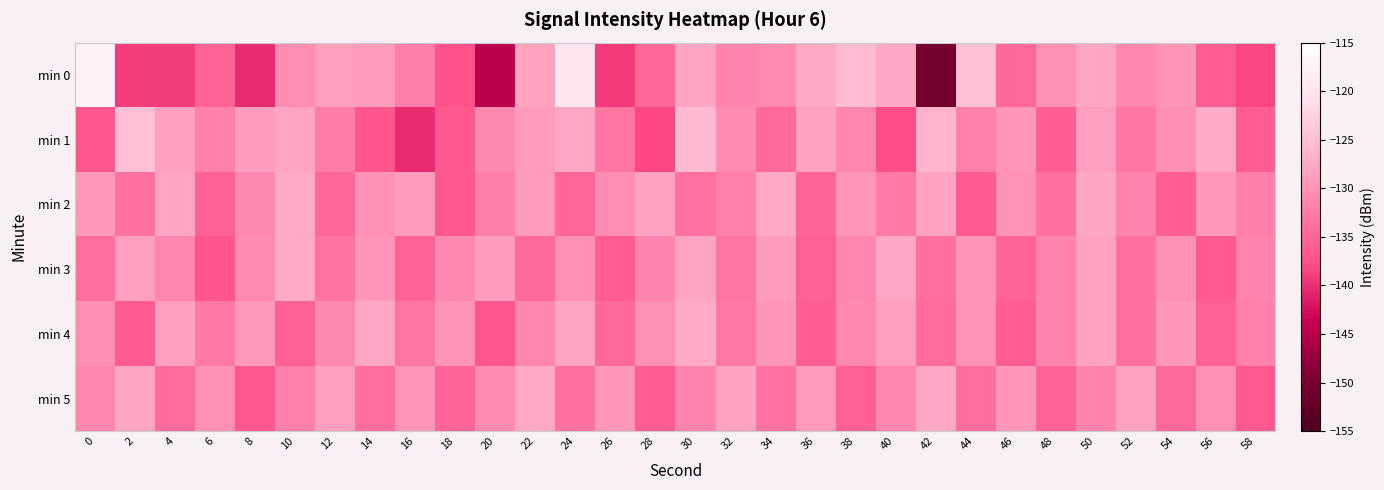

Between 40 and 58, which series saw the biggest shift?

min 0